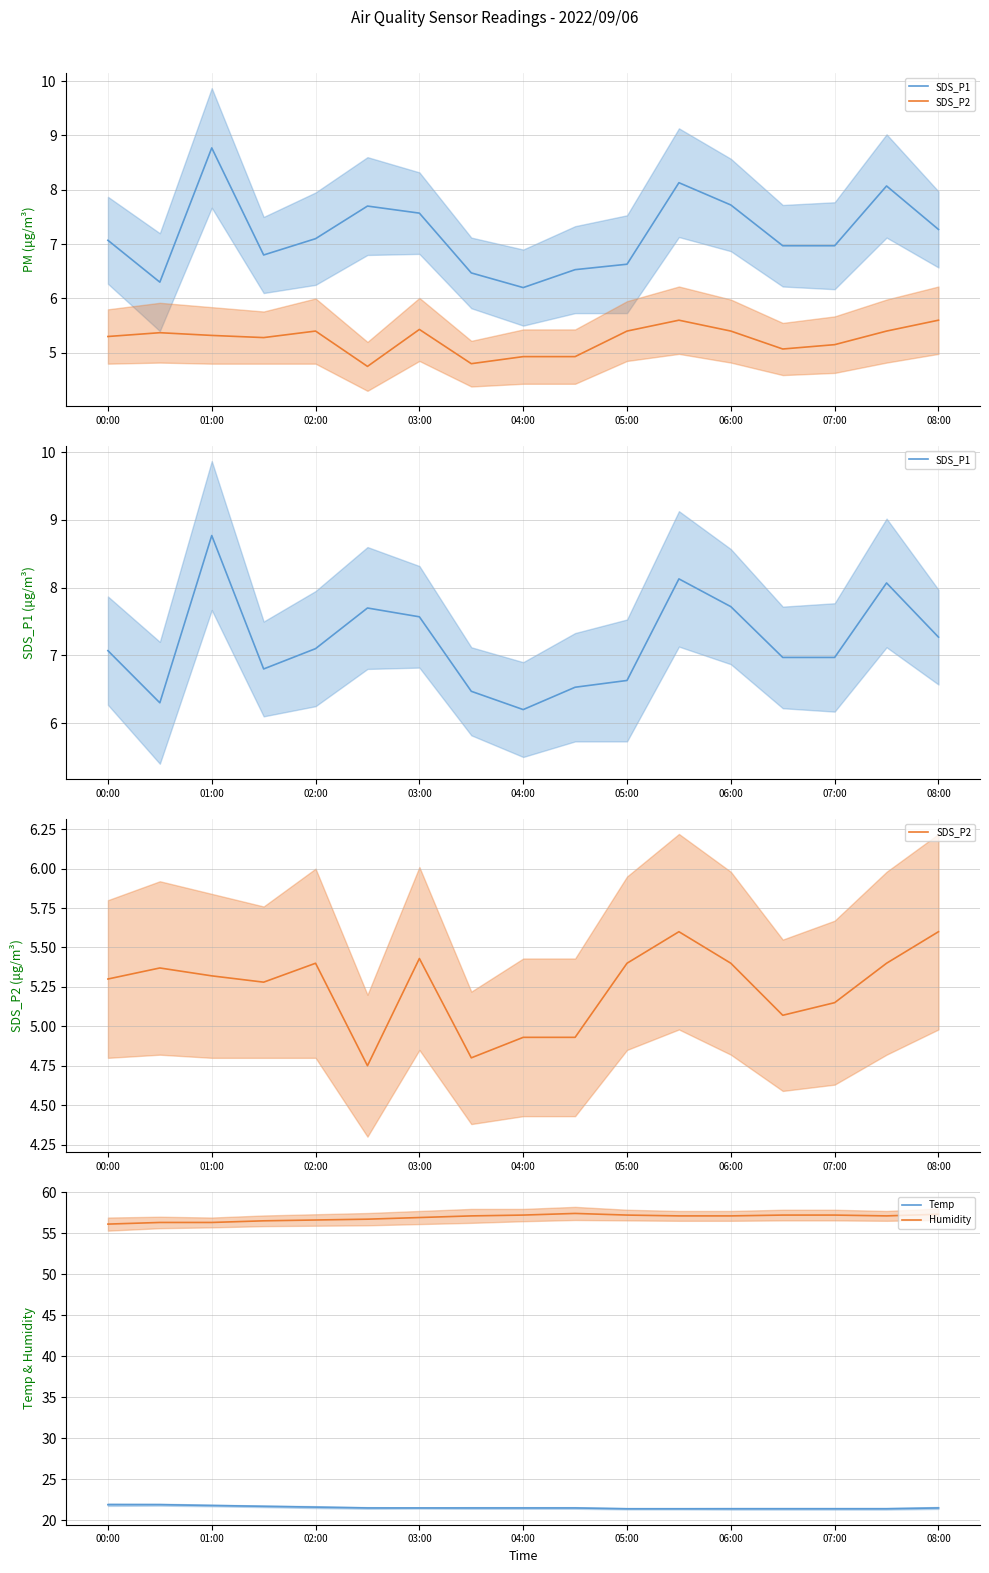

What is the highest value of the Temp series?

21.9